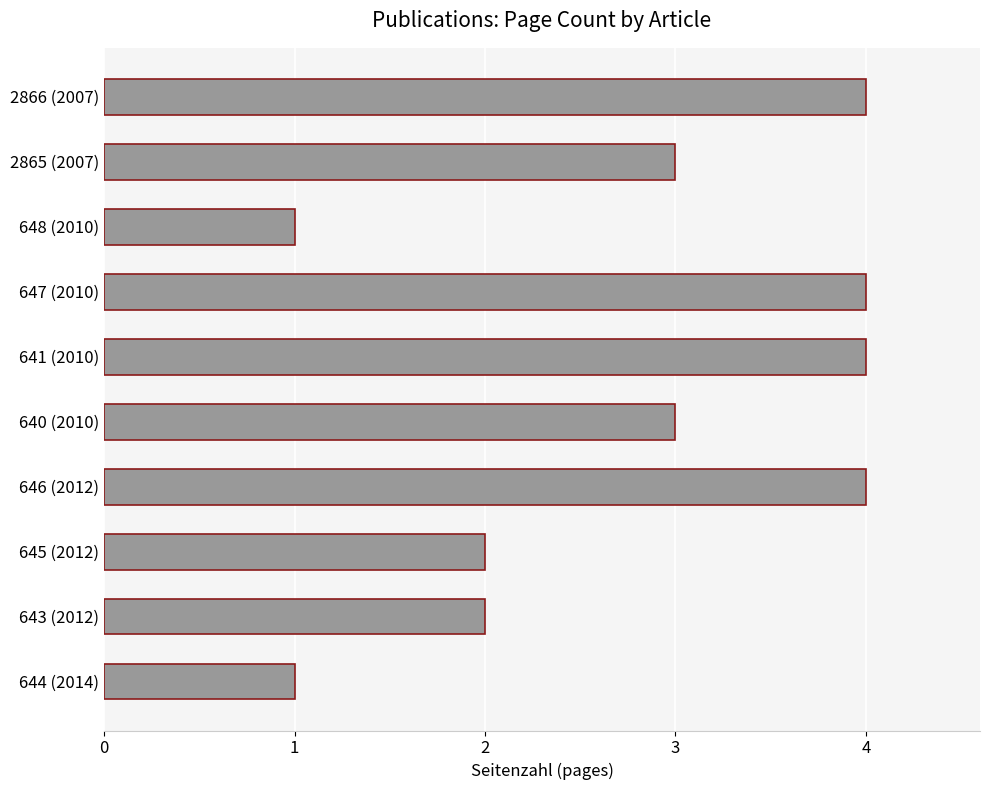

How many bars are there in total?

10